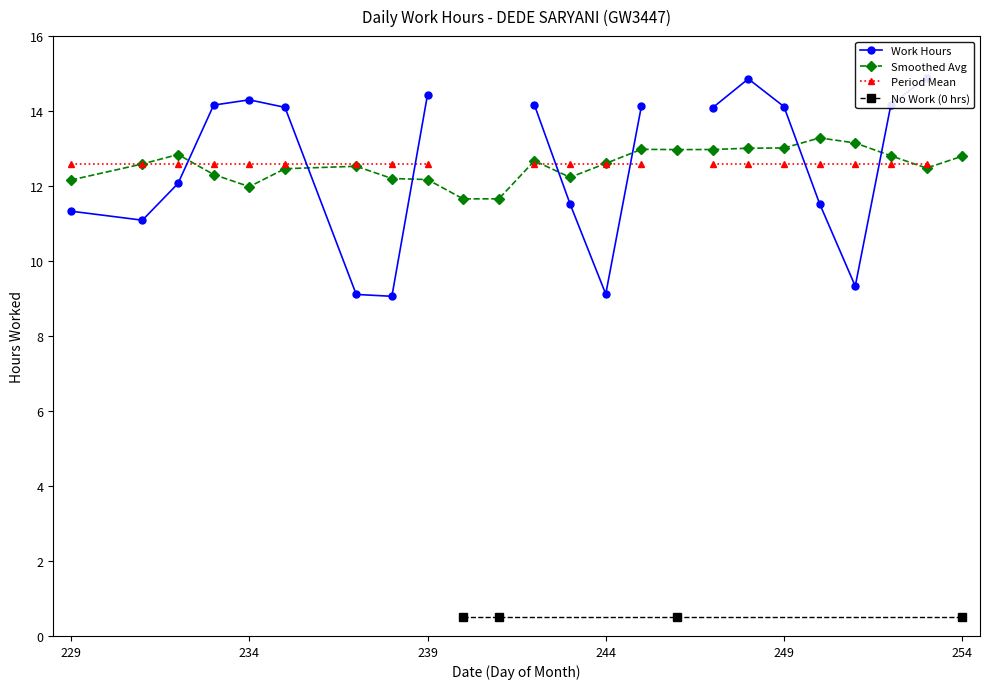

At which category does the data reach its first local valley?

1